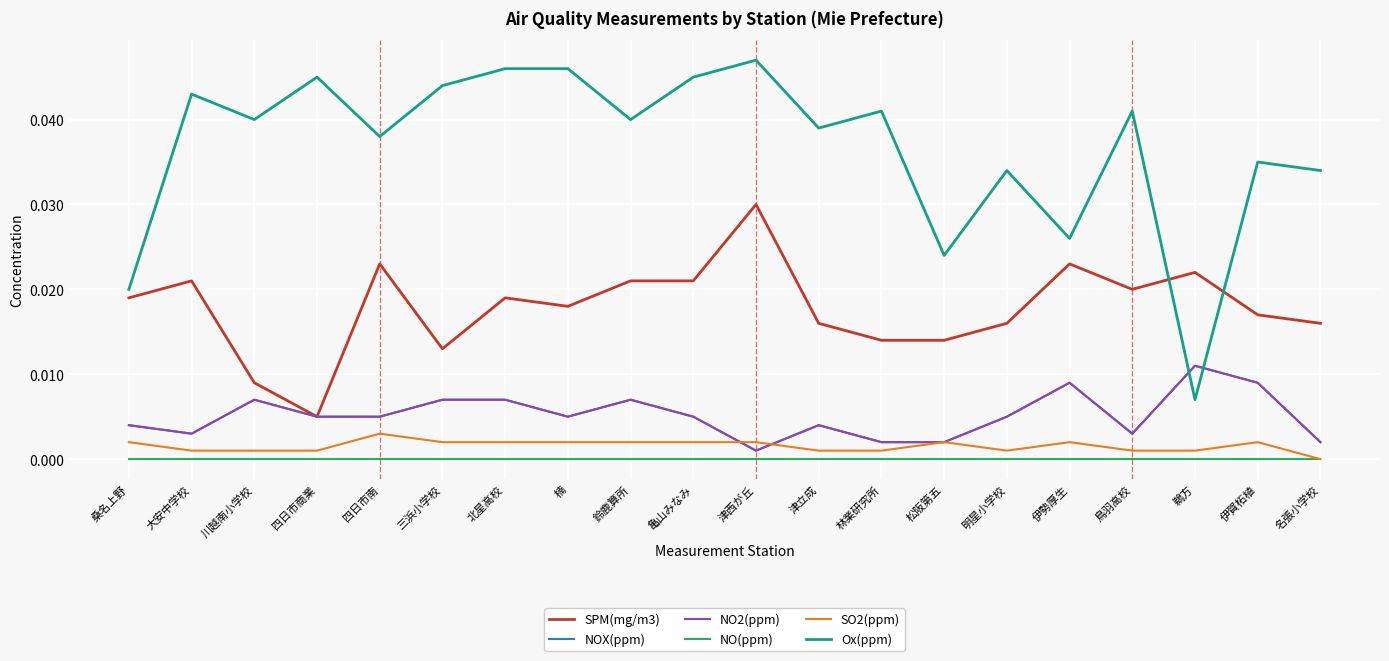

Reading left to right, transcribe all the data shown in this chart.

SPM(mg/m3): 0.0	0.0	0.0	0.0	0.0	0.0	0.0	0.0	0.0	0.0	0.0	0.0	0.0	0.0	0.0	0.0	0.0	0.0	0.0	0.0
NOX(ppm): 0.0	0.0	0.0	0.0	0.0	0.0	0.0	0.0	0.0	0.0	0.0	0.0	0.0	0.0	0.0	0.0	0.0	0.0	0.0	0.0
NO2(ppm): 0.0	0.0	0.0	0.0	0.0	0.0	0.0	0.0	0.0	0.0	0.0	0.0	0.0	0.0	0.0	0.0	0.0	0.0	0.0	0.0
NO(ppm): 0.0	0.0	0.0	0.0	0.0	0.0	0.0	0.0	0.0	0.0	0.0	0.0	0.0	0.0	0.0	0.0	0.0	0.0	0.0	0.0
SO2(ppm): 0.0	0.0	0.0	0.0	0.0	0.0	0.0	0.0	0.0	0.0	0.0	0.0	0.0	0.0	0.0	0.0	0.0	0.0	0.0	0.0
Ox(ppm): 0.0	0.0	0.0	0.0	0.0	0.0	0.0	0.0	0.0	0.0	0.0	0.0	0.0	0.0	0.0	0.0	0.0	0.0	0.0	0.0